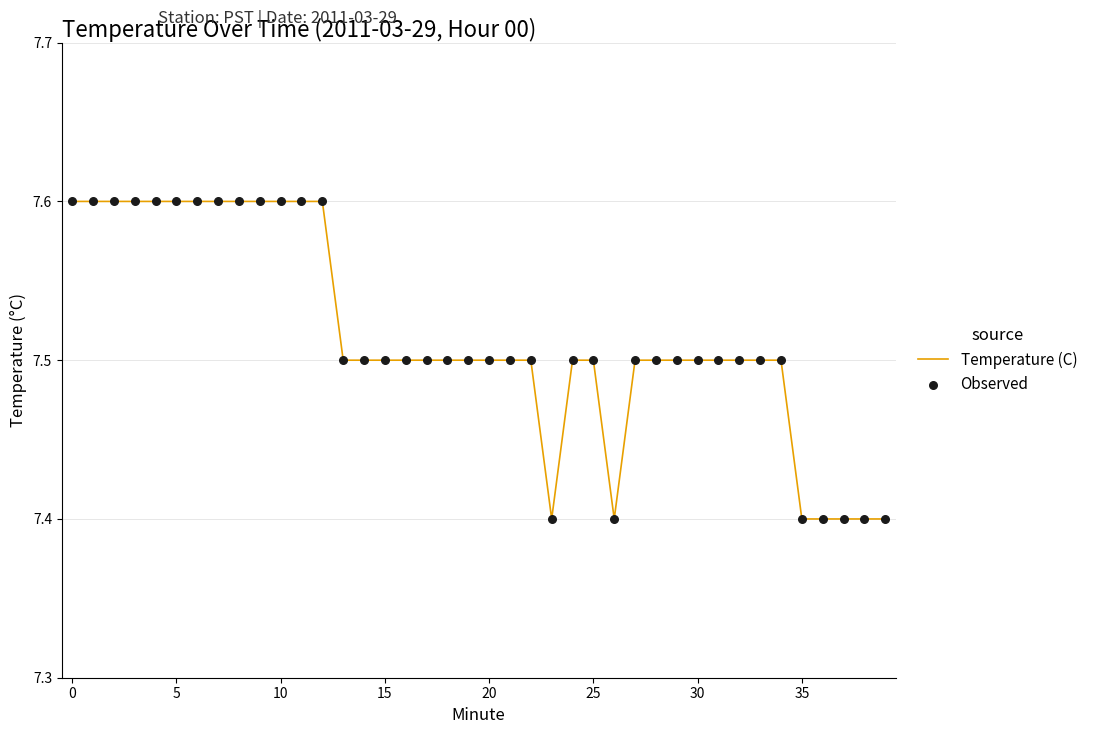

What is the greatest value displayed?

7.6